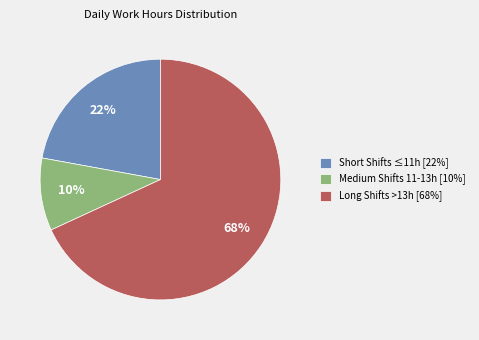

To the nearest percent, what is the difference between the largest and smallest slice percentages?

58%